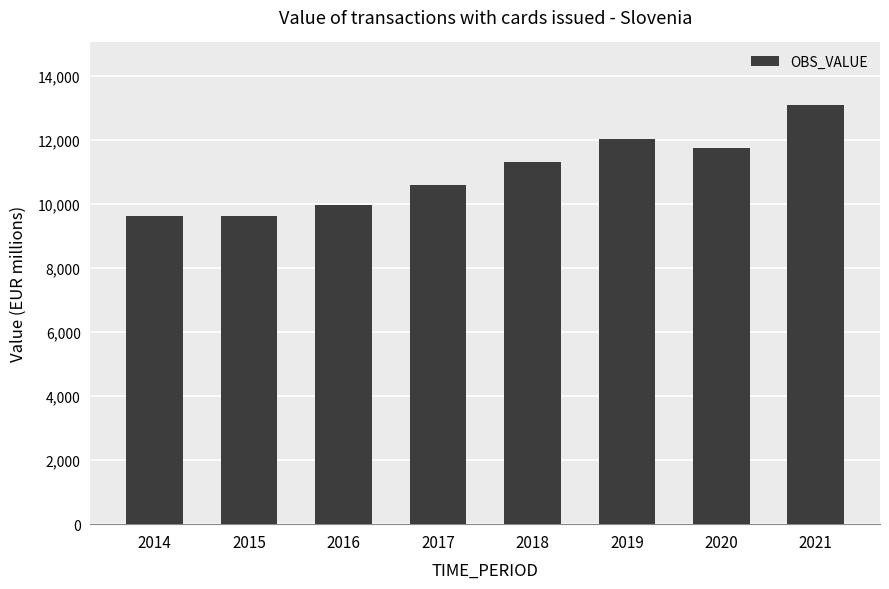

What is the value of the 6th bar from the left?

12045.7